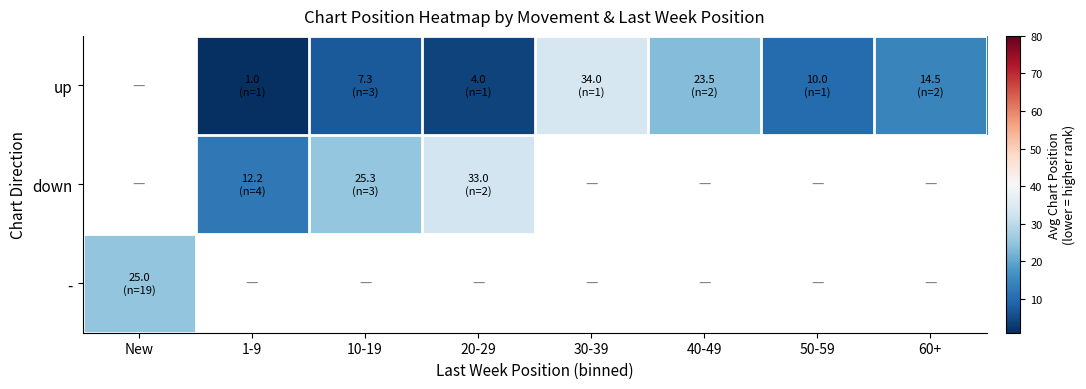

Where does the up series first go above 10?

30-39